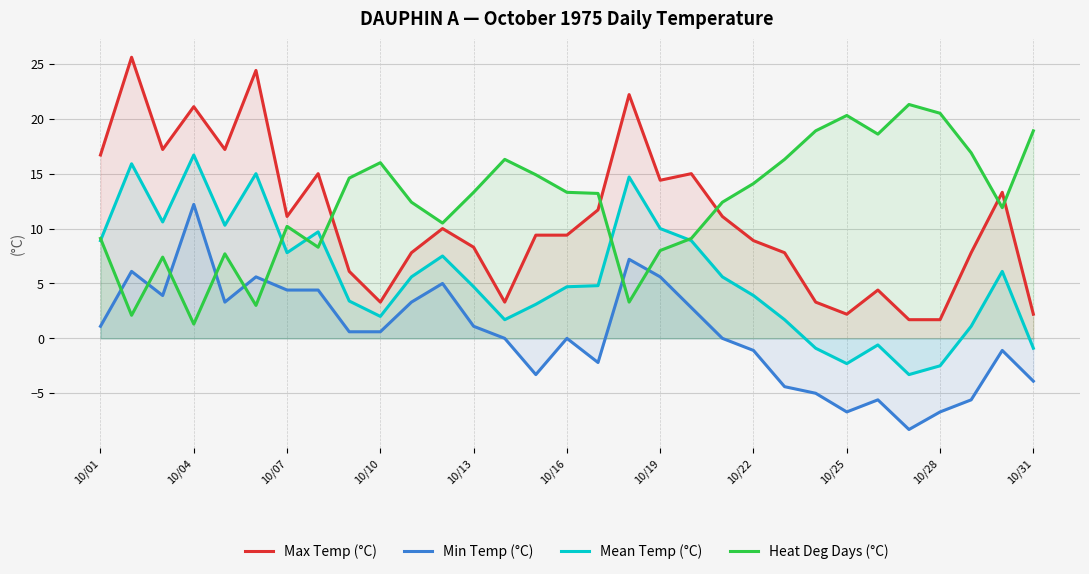

What position from the right is 10/01?

31